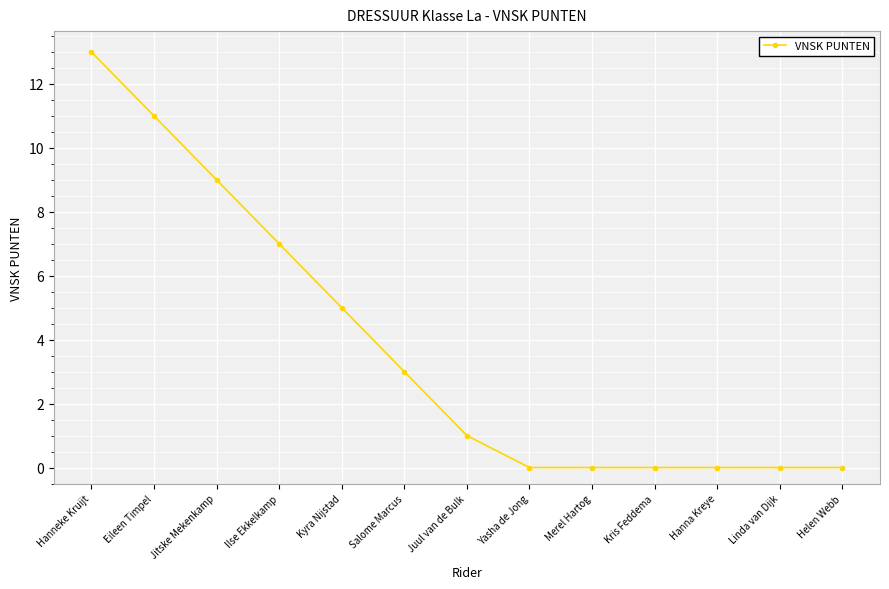

What is the sum of all values?

49